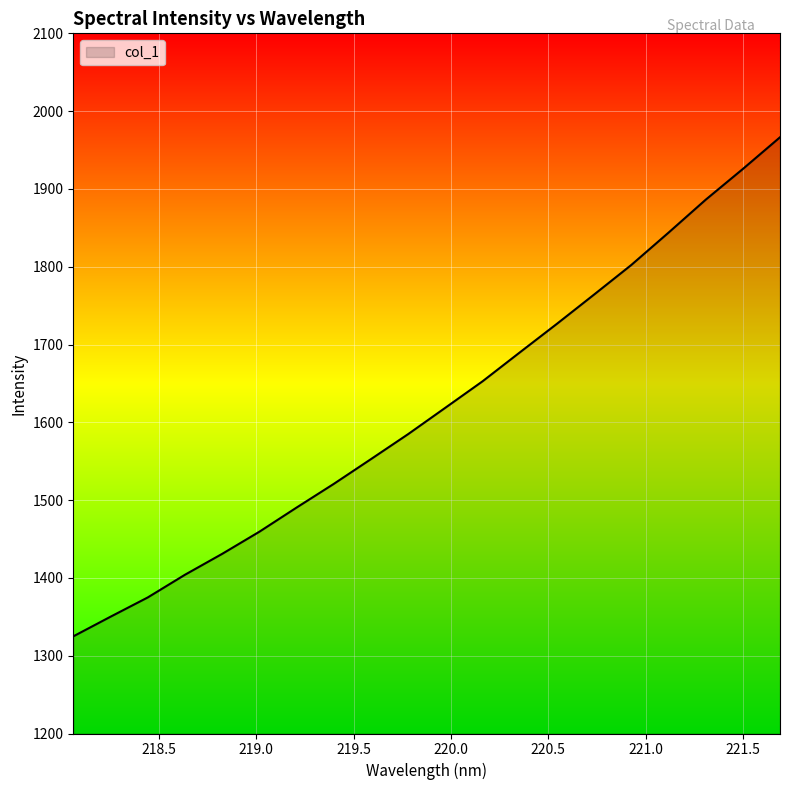

What is the smallest value displayed?

1324.9